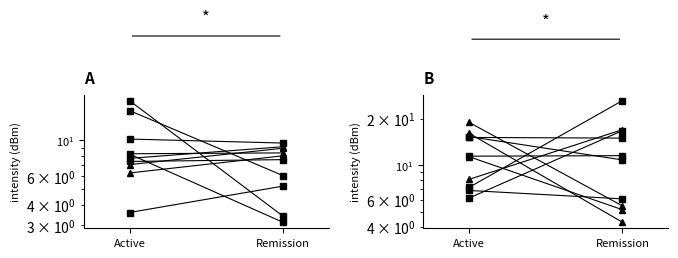

How many data points are above 16?

1